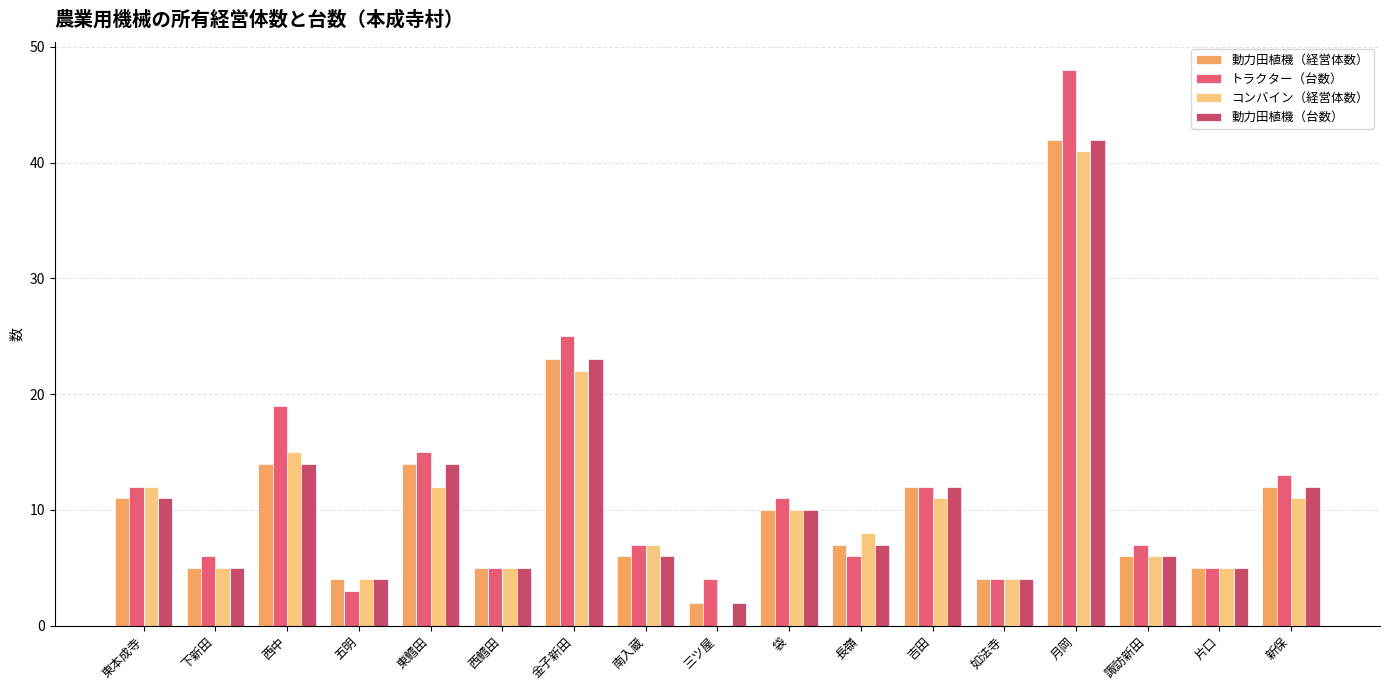

At which label does 動力田植機（経営体数） first exceed 7?

東本成寺